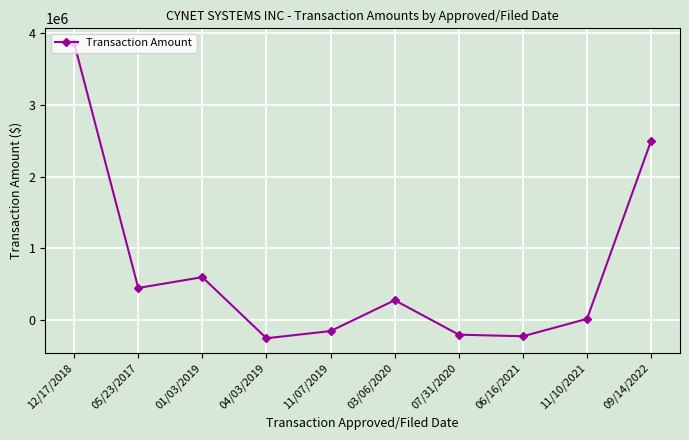

How many interior local peaks (higher than both neighbors) does the data have?

2